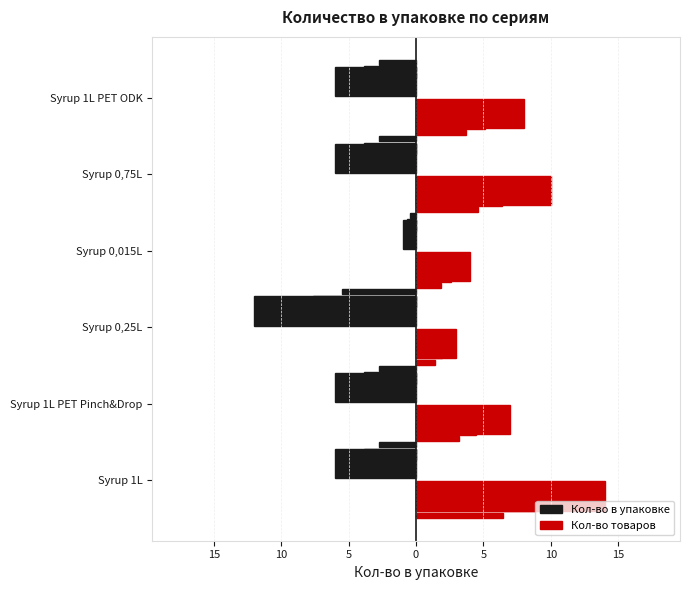

Between 20 and 15, which is larger?

20